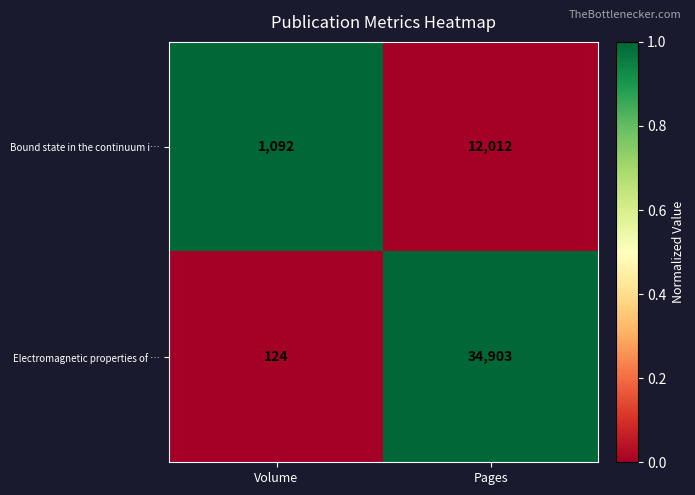

What is the difference between the highest and lowest values at Pages?

22891